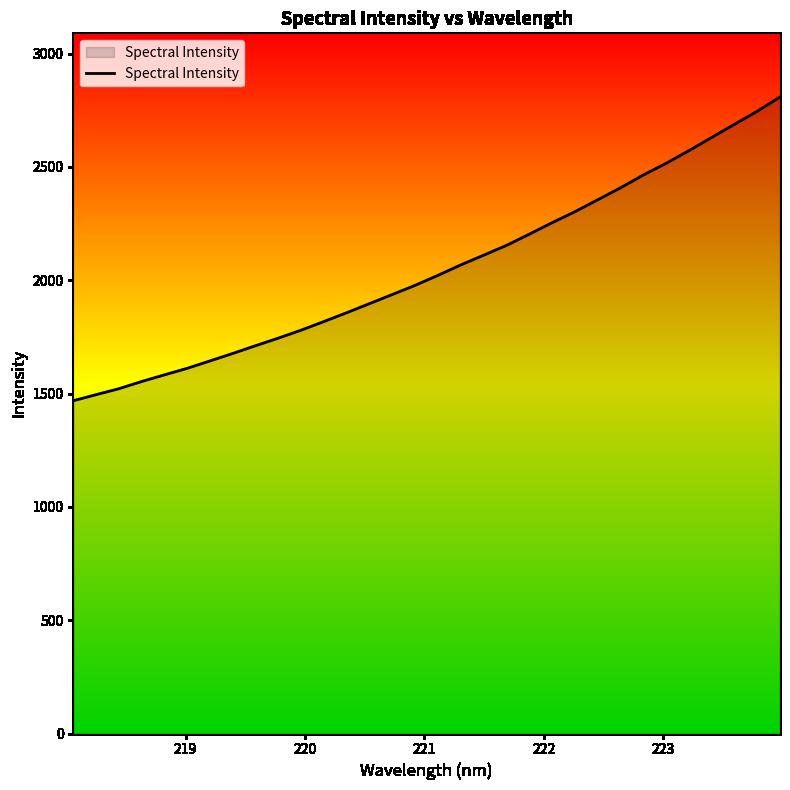

What is the greatest value displayed?

2808.7